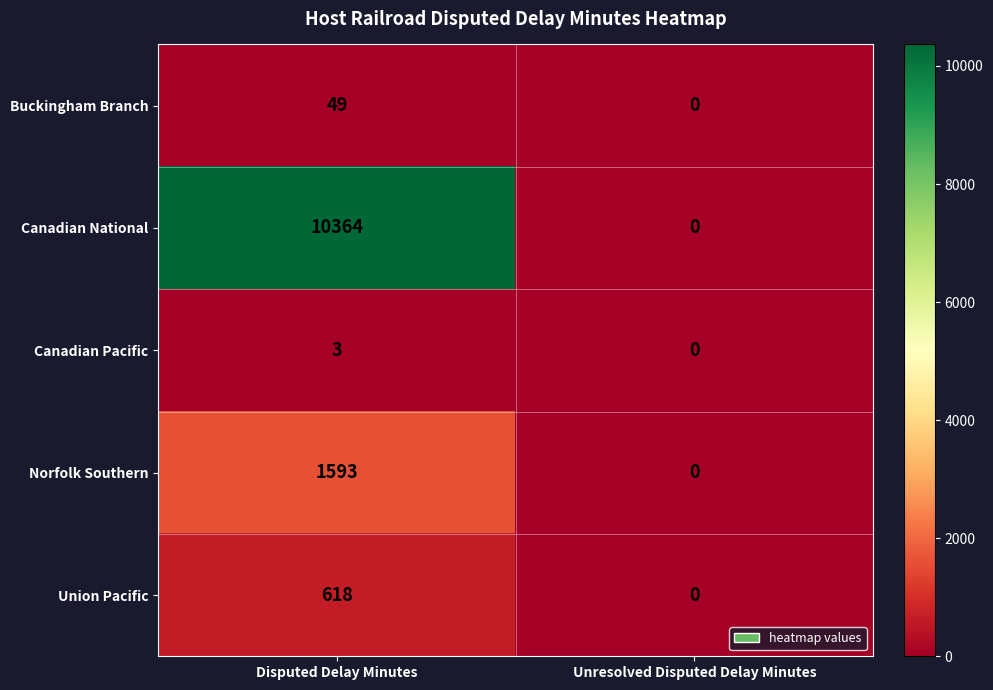

At which category does the chart reach its minimum across all series?

Unresolved Disputed Delay Minutes